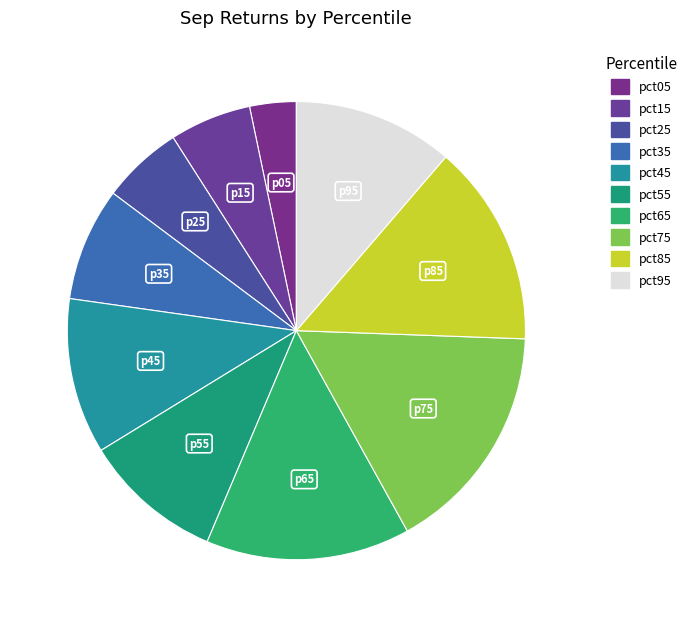

Which slice is the smallest?

pct05